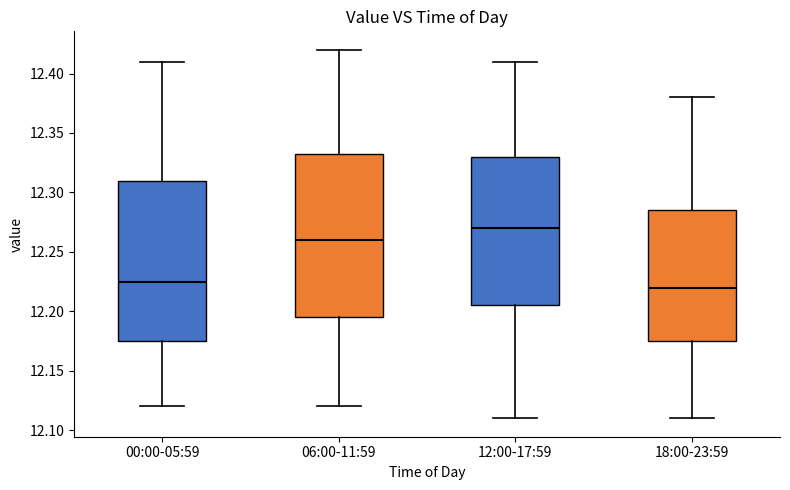

Where is the upper edge of the box for 18:00-23:59 on the y-axis? The values are not printed on the chart, so give them approximately, as read against the axis.

12.285